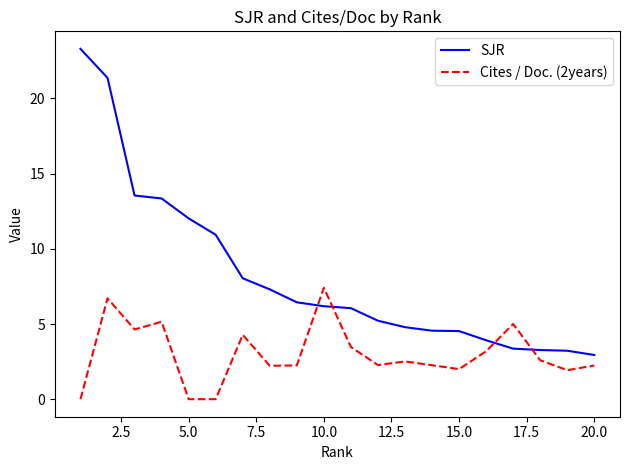

True or false: Cites / Doc. (2years) and SJR intersect in this chart.

True